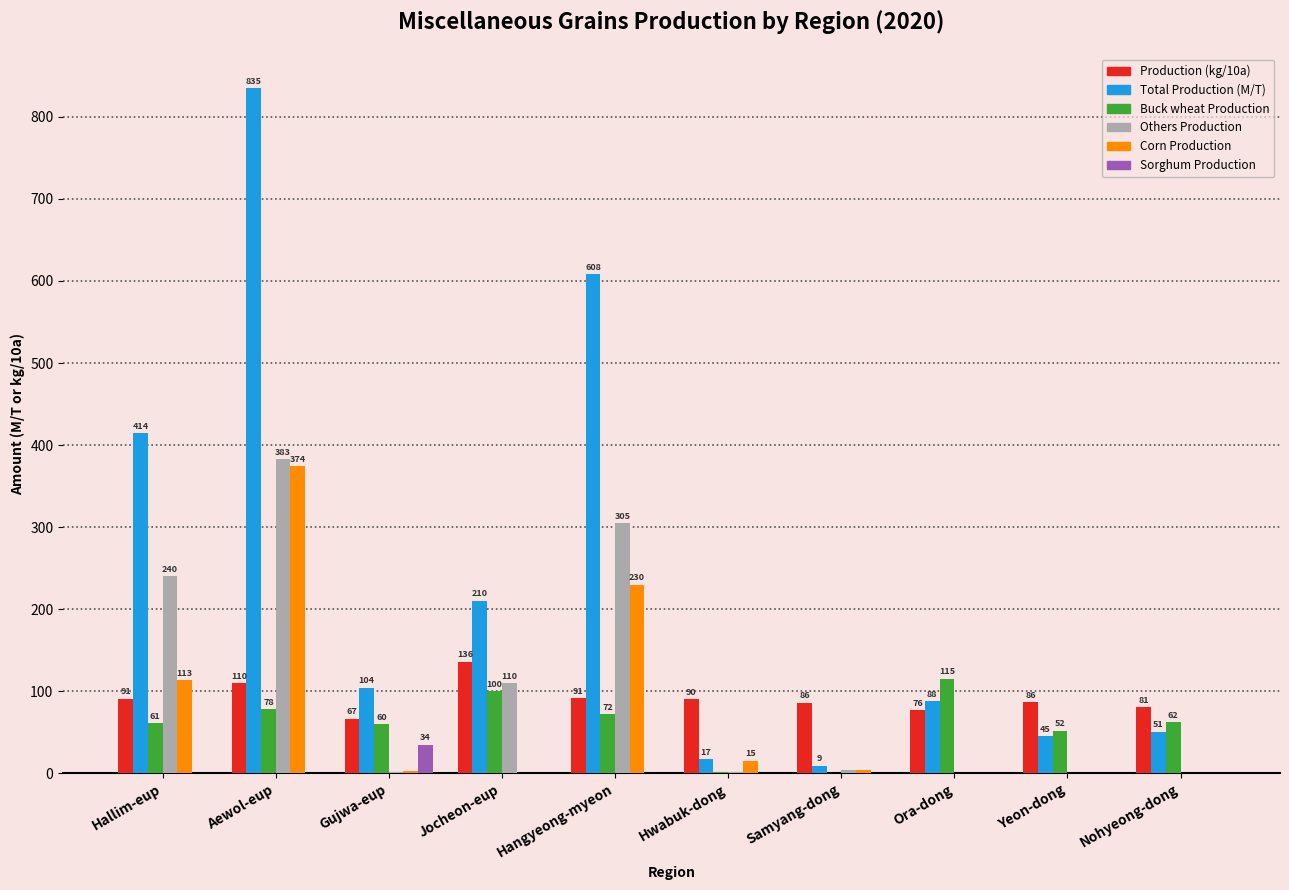

Where does the Corn Production series first go above 4?

Hallim-eup